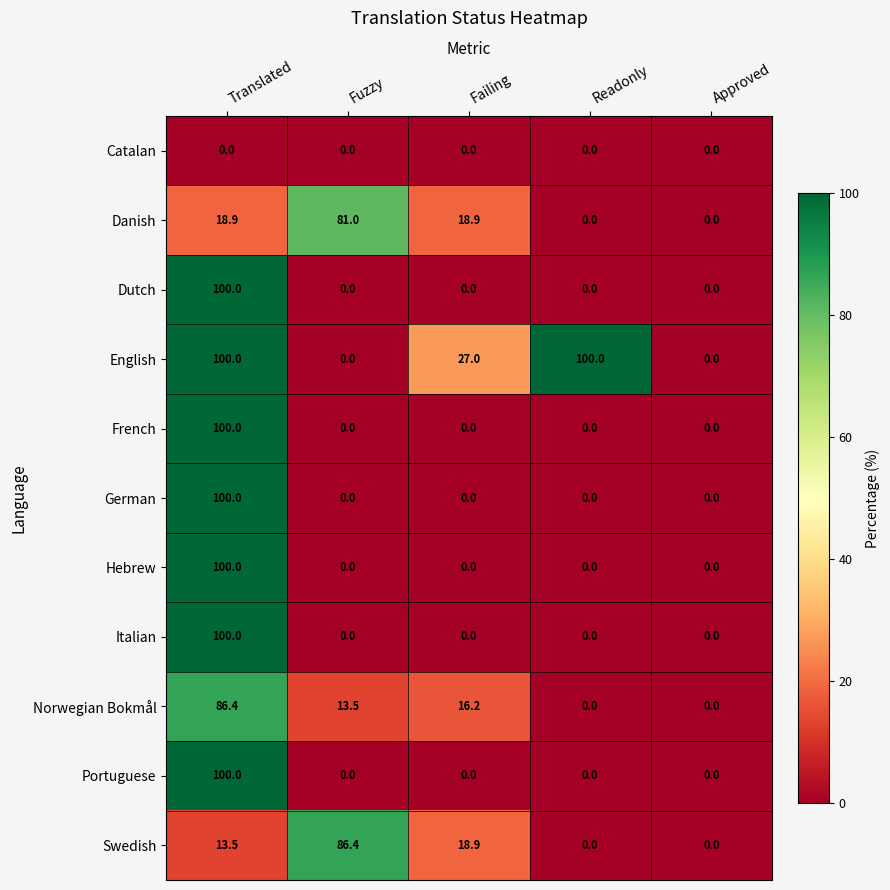

Which category has the highest value in the Danish series?

Fuzzy